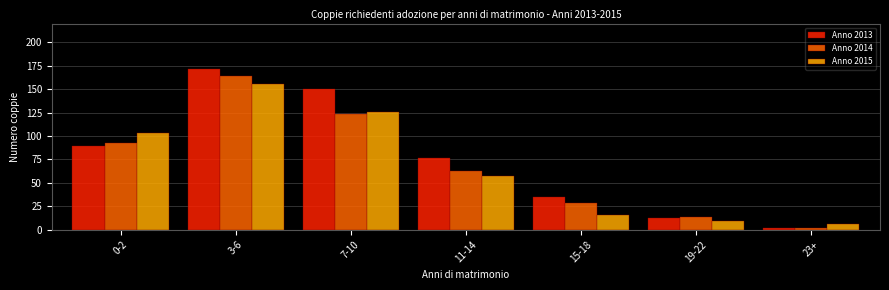

Reading left to right, list all the values displayed in this chart.

Anno 2013: 89	171	150	77	35	12	2
Anno 2014: 93	164	124	63	29	14	2
Anno 2015: 103	155	126	57	16	9	6